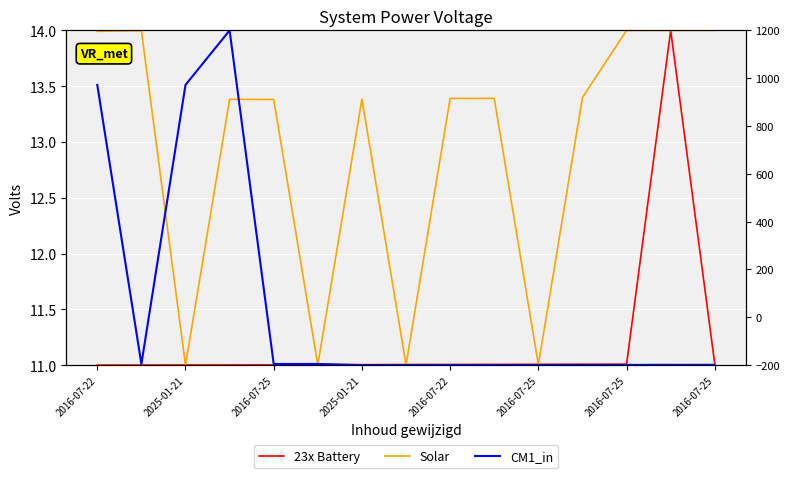

What is the value of the Solar point at the 3rd from the left?

11.0